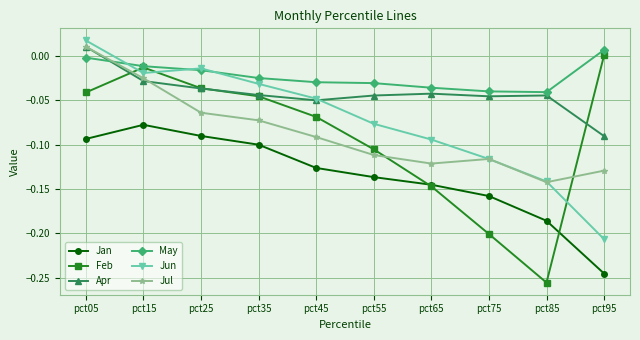

At which category does the chart reach its peak across all series?

pct05